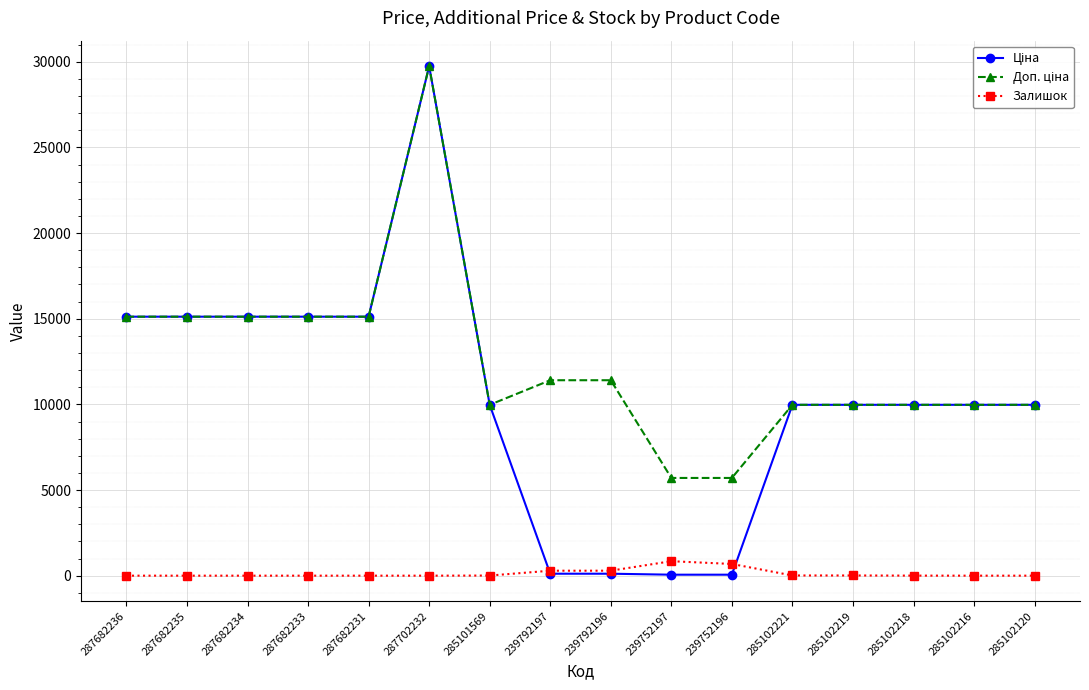

At which category is the sum across all series the highest?

287702232